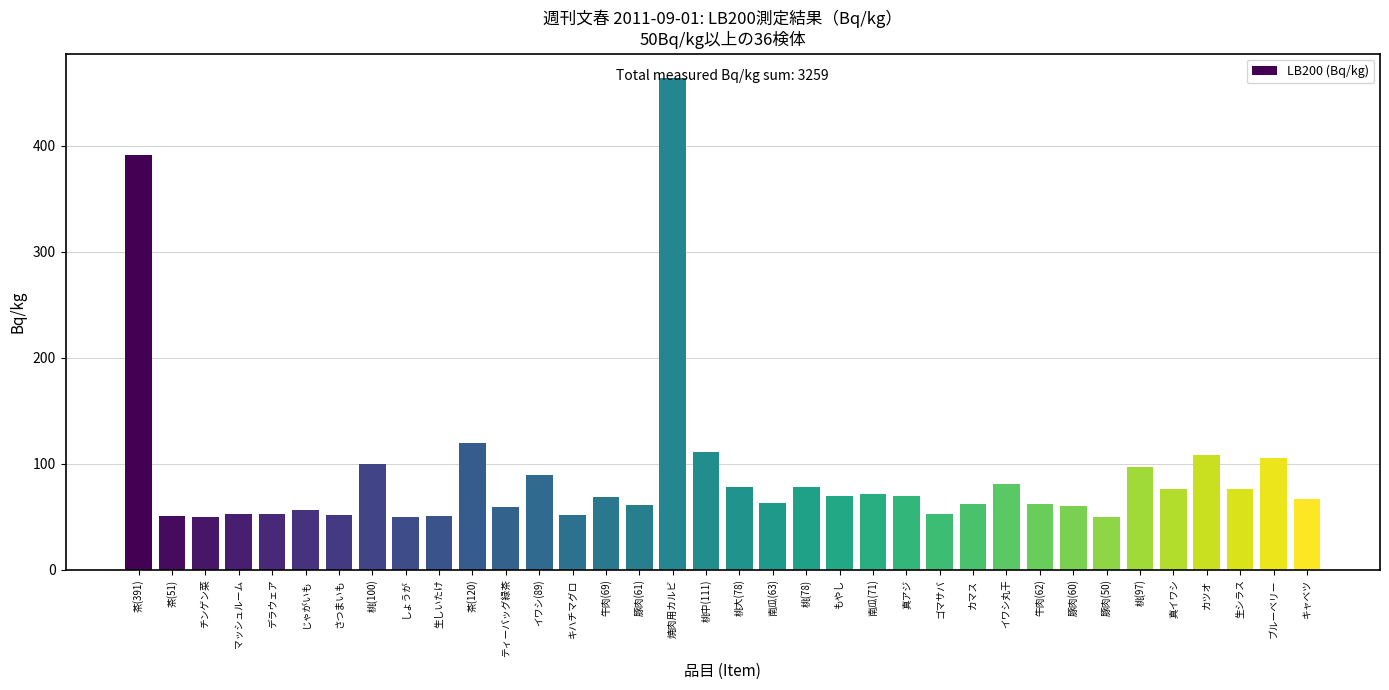

What is the difference between the values at 桃(100) and マッシュルーム?

47